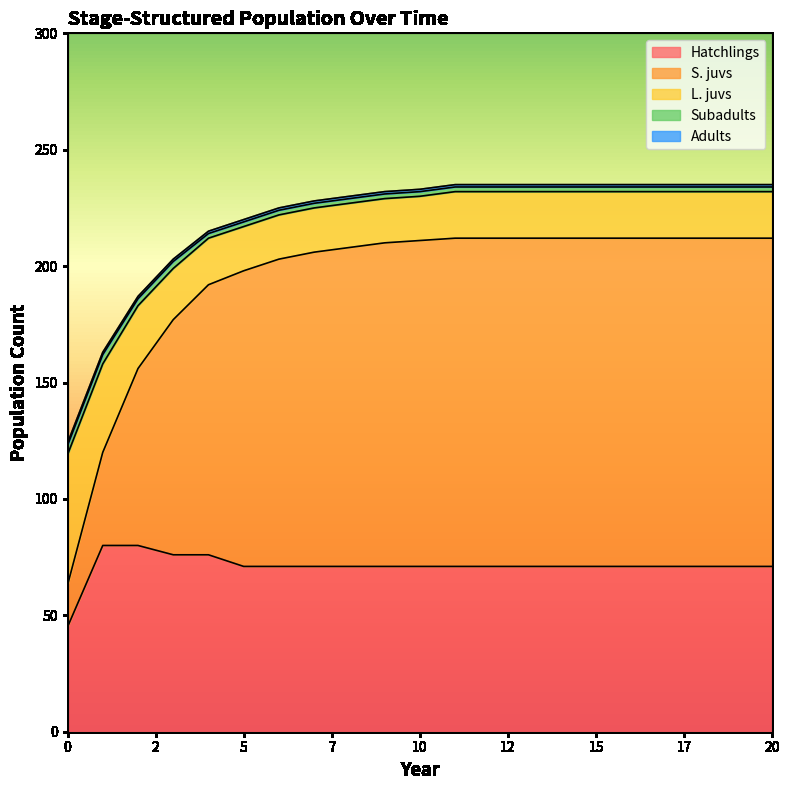

What is the difference between the highest and lowest values at 20?

140